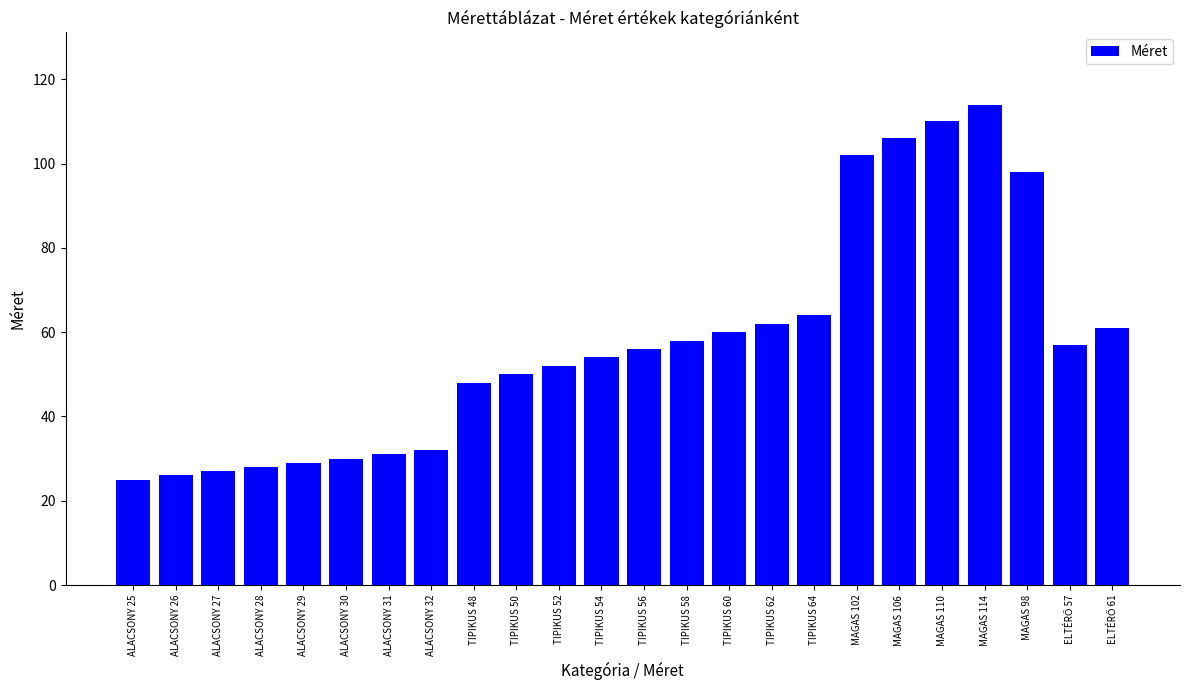

What is the ratio of the value at ALACSONY 27 to the value at ALACSONY 25?

1.1